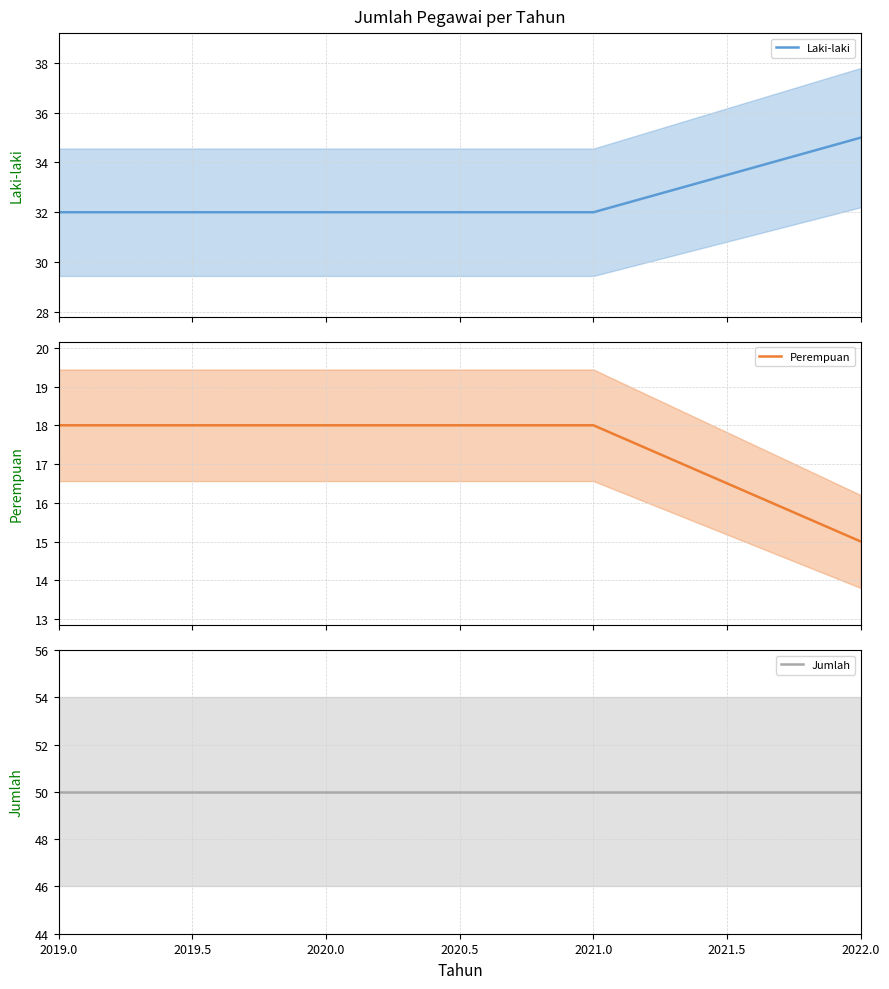

True or false: Laki-laki (mean) has more than 0 interior local peaks.

False